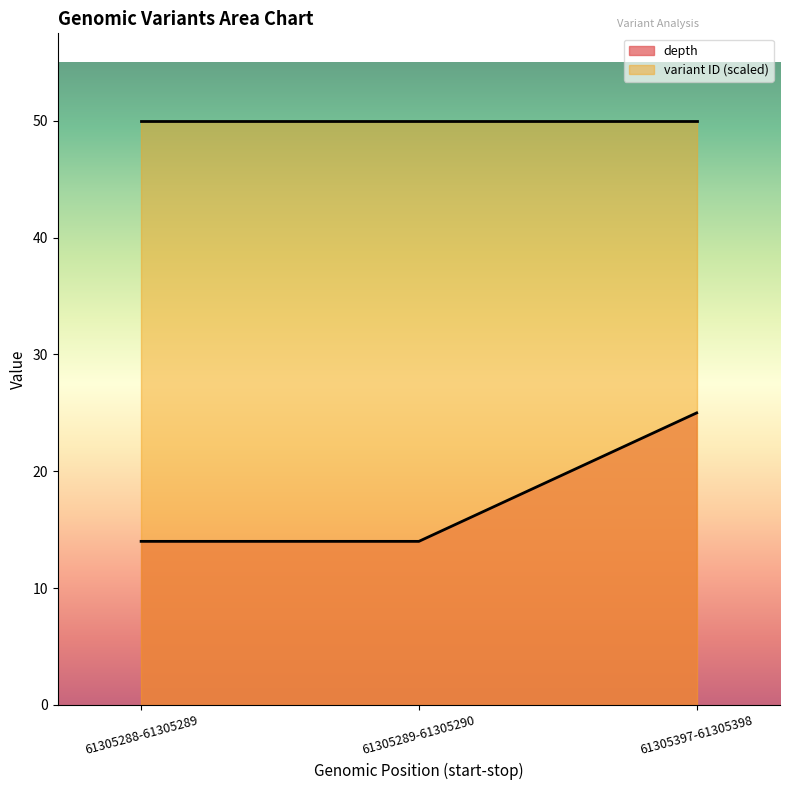

Which series has the largest range (max minus min)?

depth